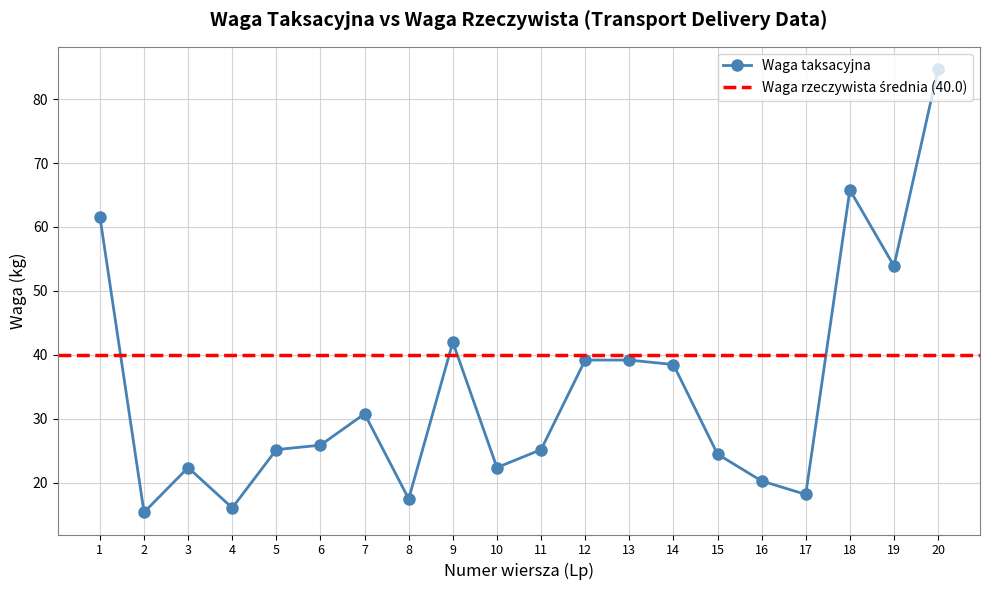

At which category does the chart reach its minimum across all series?

2